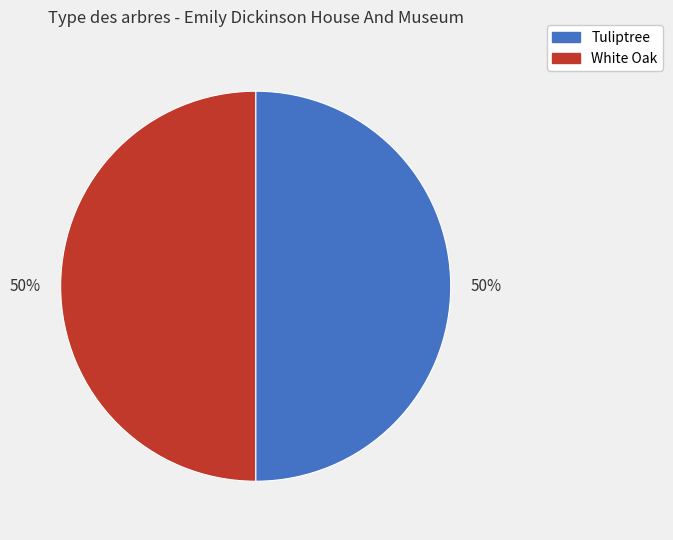

What is the ratio of the value at Tuliptree to the value at White Oak?

1.0